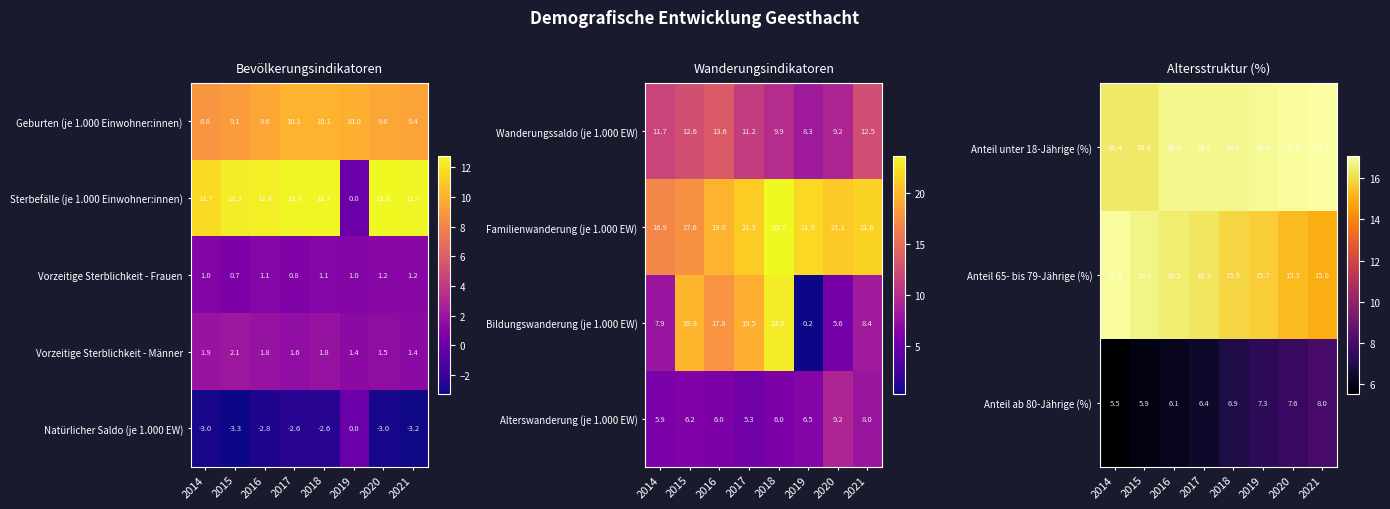

Which has a higher value, 2014 or 2020?

2020